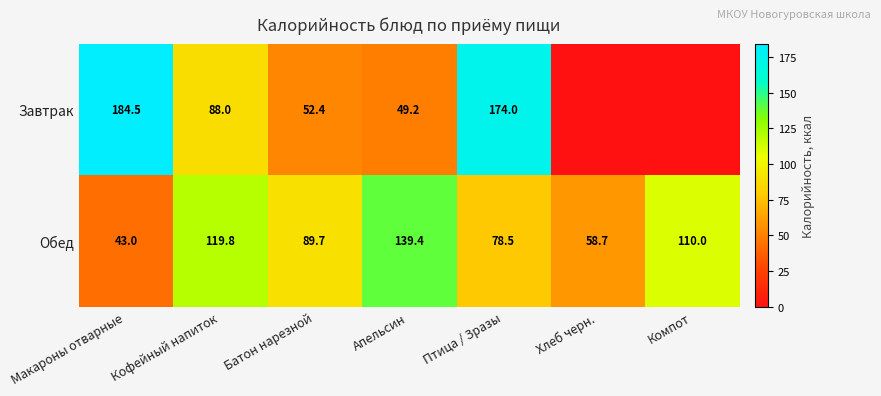

At Батон нарезной, list the series in order from smallest to largest.

Завтрак, Обед